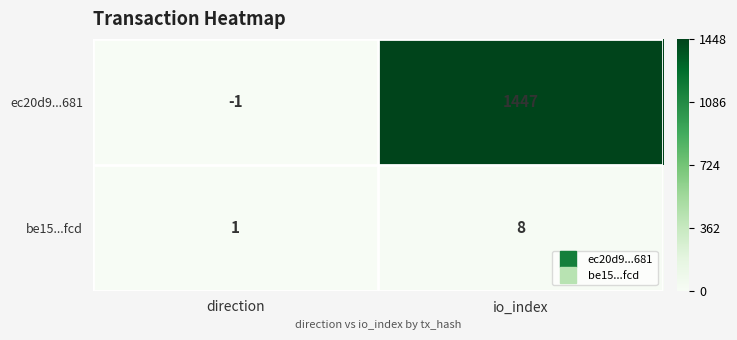

List the series in order of their peak value, lowest first.

be15...fcd, ec20d9...681